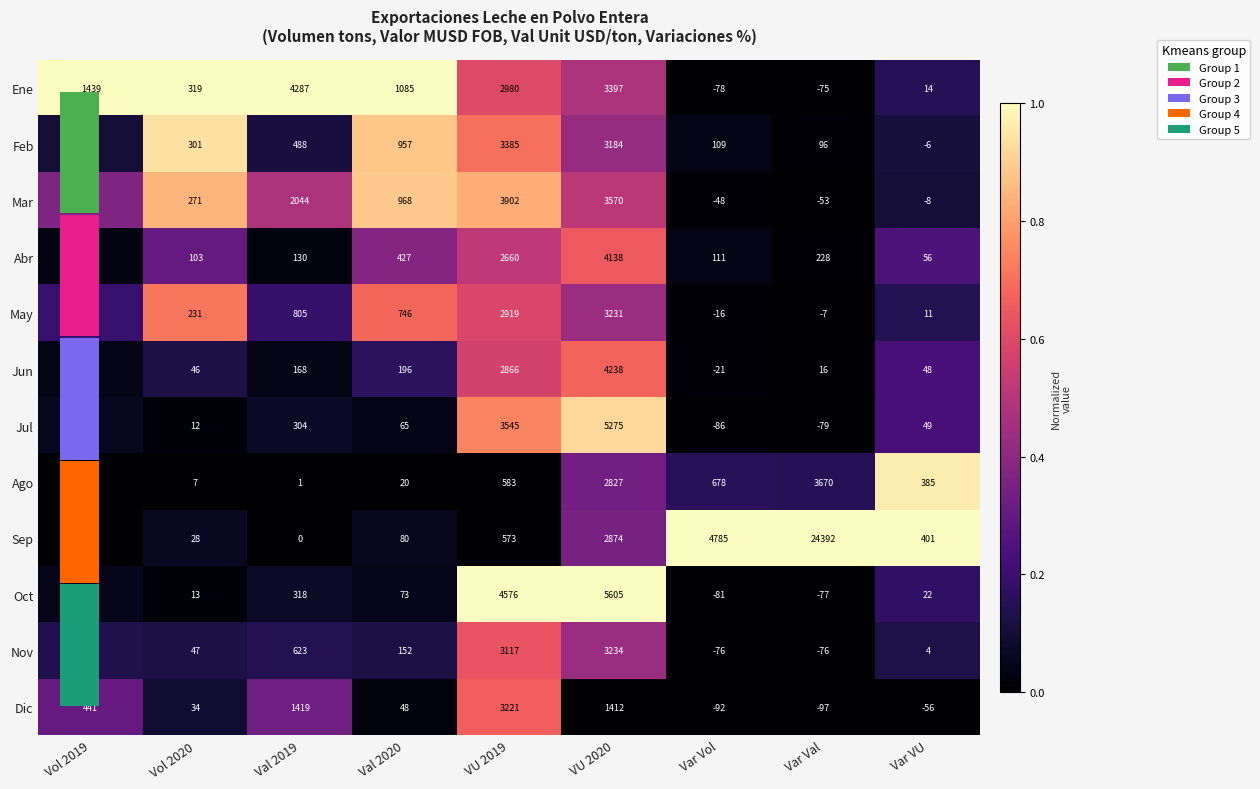

Which series changed the most between Val 2019 and VU 2020?

Oct